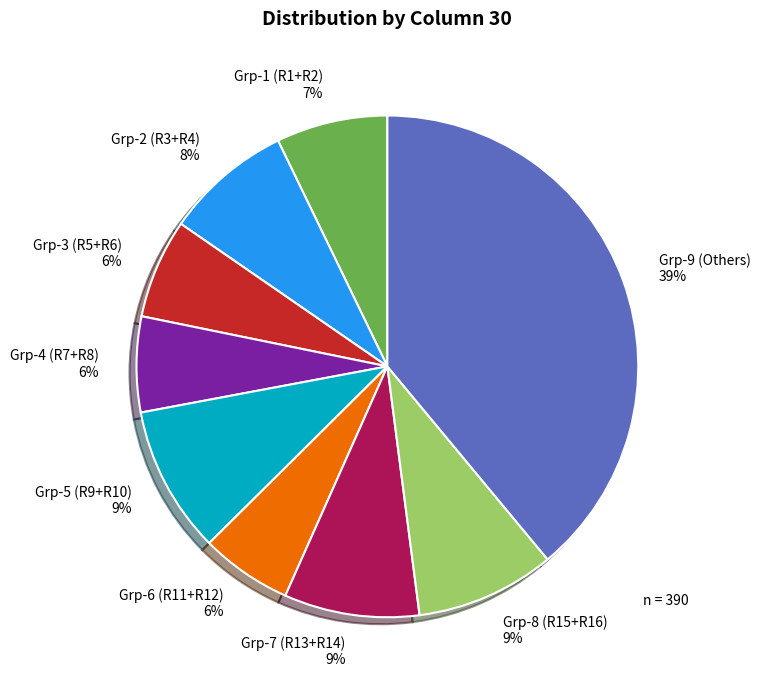

To the nearest percent, what is the average slice percentage?

11%